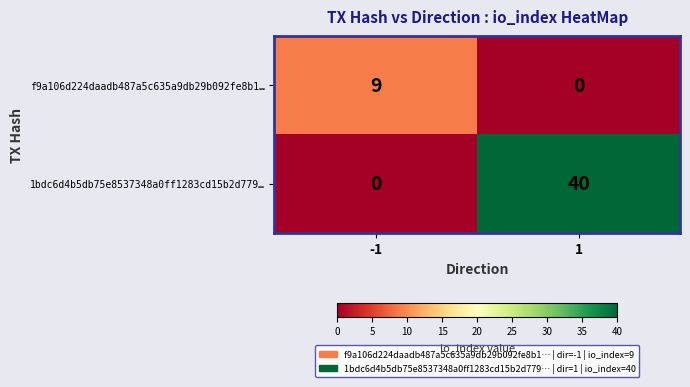

What is the difference between the 1bdc6d4b5db75e8537348a0ff1283cd15b2d779… values at -1 and 1?

40